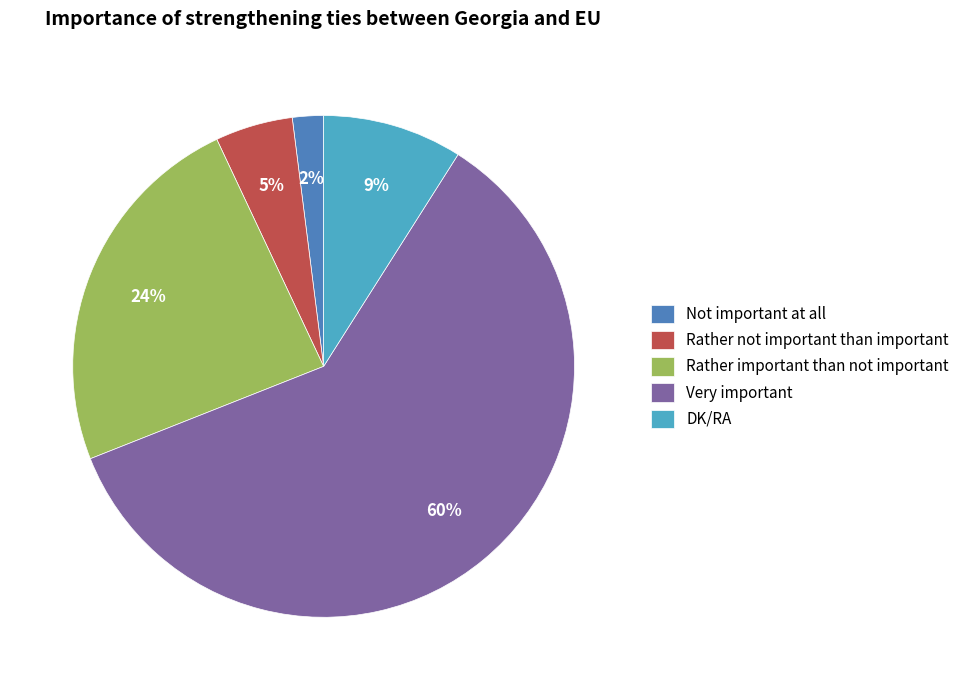

Which slice is the smallest?

Not important at all